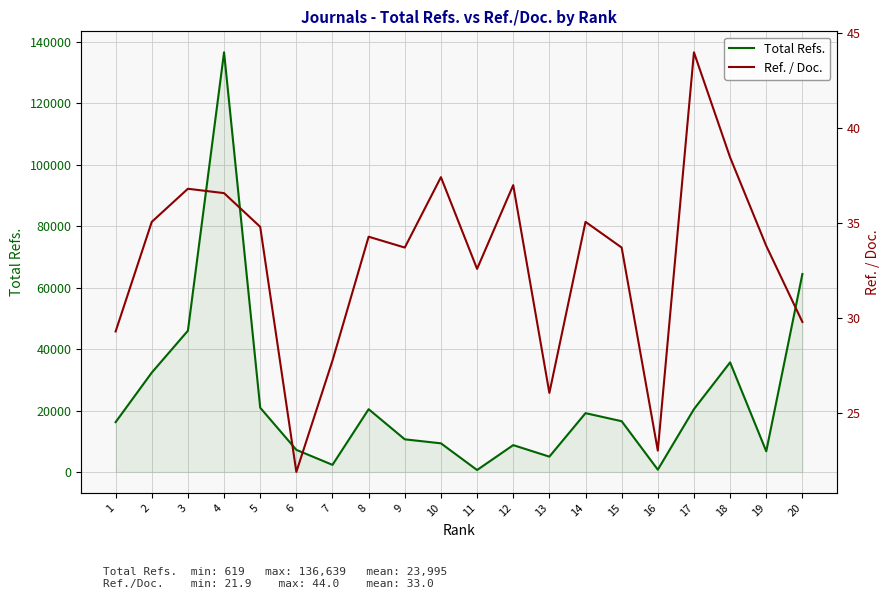

The value of Total Refs. at 4 is 136639.0. True or false?

True